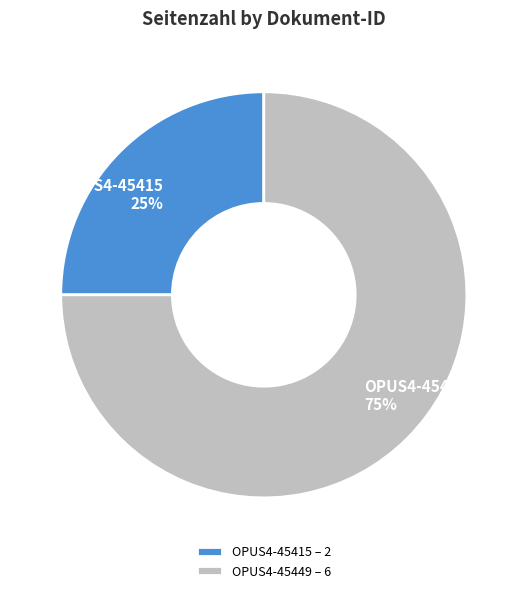

Is there a majority slice in this chart?

Yes